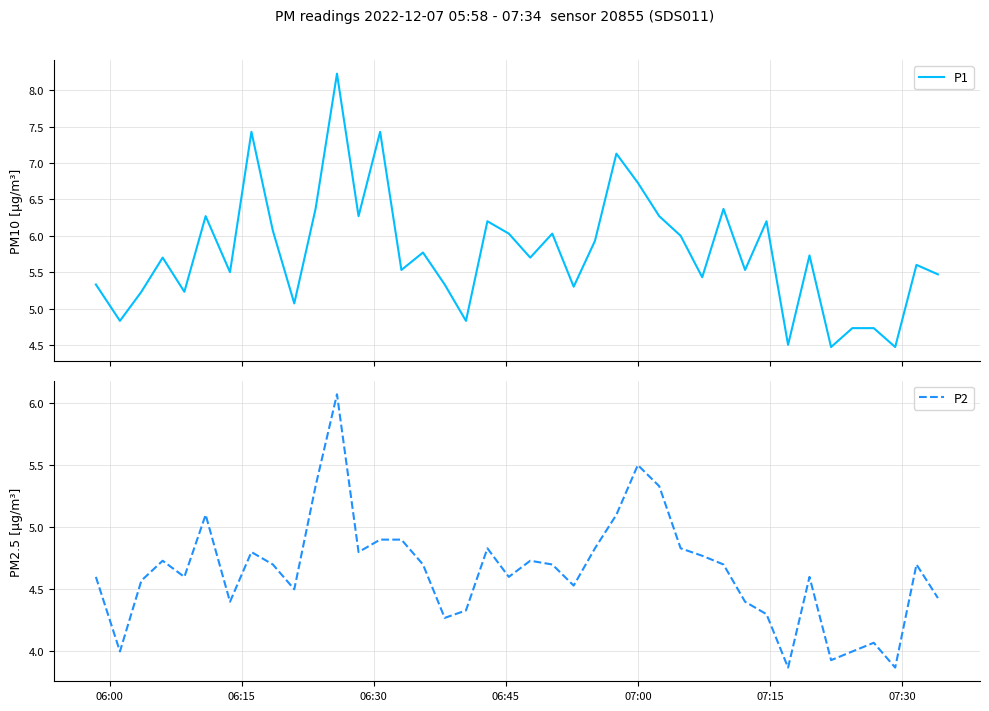

What is the maximum value for P1?

8.2